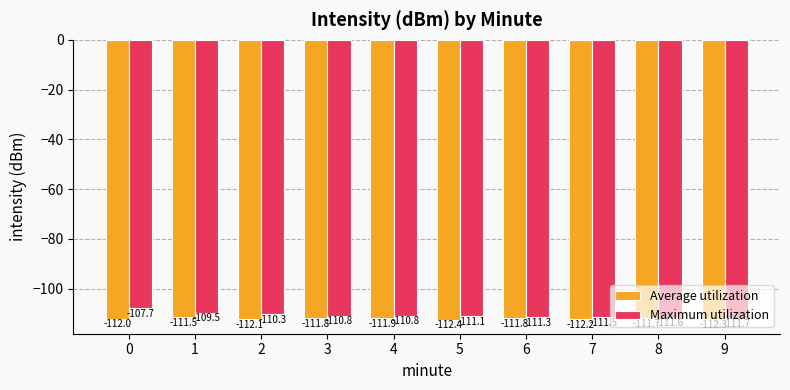

Rank the series by their average value, from highest to lowest.

Maximum utilization, Average utilization